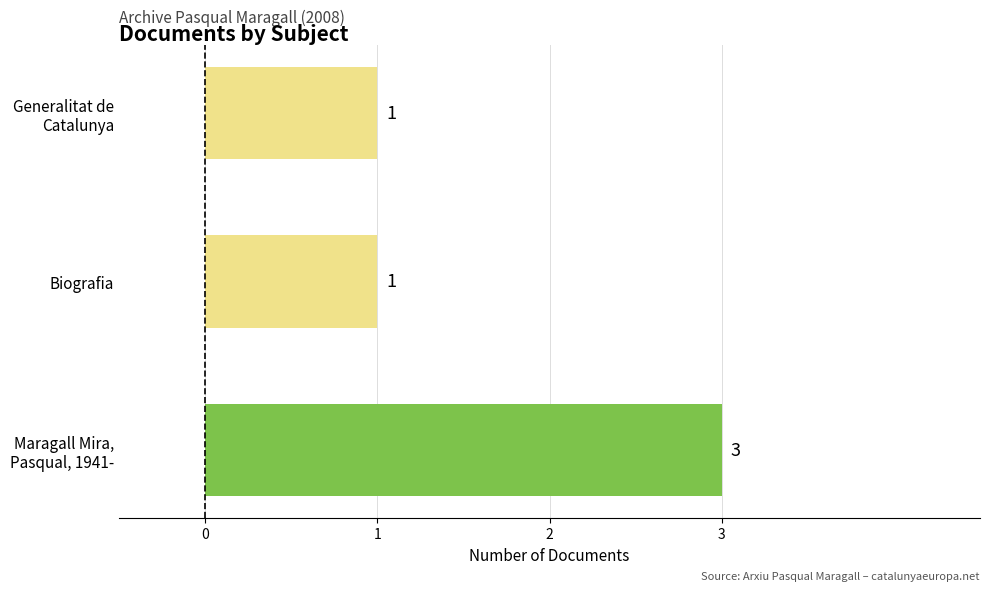

True or false: the data shows 1 at Biografia.

True